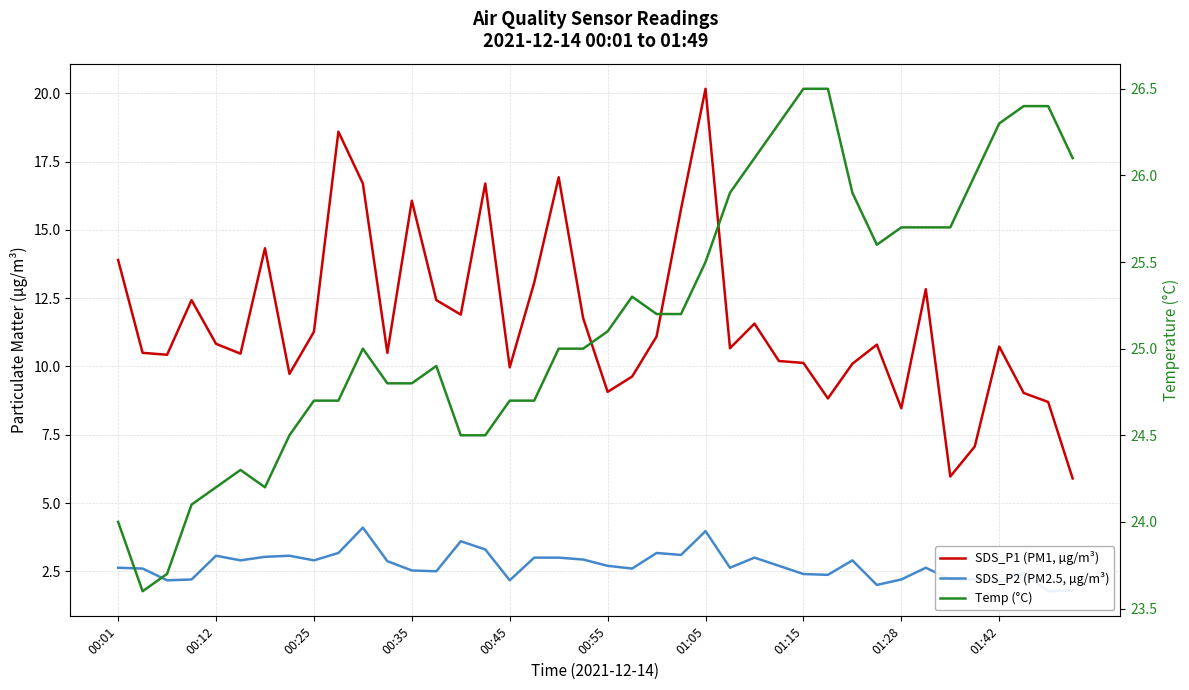

Reading left to right, transcribe all the data shown in this chart.

SDS_P1 (PM1, µg/m³): 13.9	10.5	10.4	12.4	10.8	10.5	14.3	9.7	11.3	18.6	16.7	10.5	16.1	12.4	11.9	16.7	10.0	13.1	16.9	11.8	9.1	9.6	11.1	15.8	20.2	10.7	11.6	10.2	10.1	8.8	10.1	10.8	8.5	12.8	6.0	7.1	10.7	9.0	8.7	5.9
SDS_P2 (PM2.5, µg/m³): 2.6	2.6	2.2	2.2	3.1	2.9	3.0	3.1	2.9	3.2	4.1	2.9	2.5	2.5	3.6	3.3	2.2	3.0	3.0	2.9	2.7	2.6	3.2	3.1	4.0	2.6	3.0	2.7	2.4	2.4	2.9	2.0	2.2	2.6	2.2	2.2	2.1	2.4	1.8	1.8
Temp (°C): 24.0	23.6	23.7	24.1	24.2	24.3	24.2	24.5	24.7	24.7	25.0	24.8	24.8	24.9	24.5	24.5	24.7	24.7	25.0	25.0	25.1	25.3	25.2	25.2	25.5	25.9	26.1	26.3	26.5	26.5	25.9	25.6	25.7	25.7	25.7	26.0	26.3	26.4	26.4	26.1